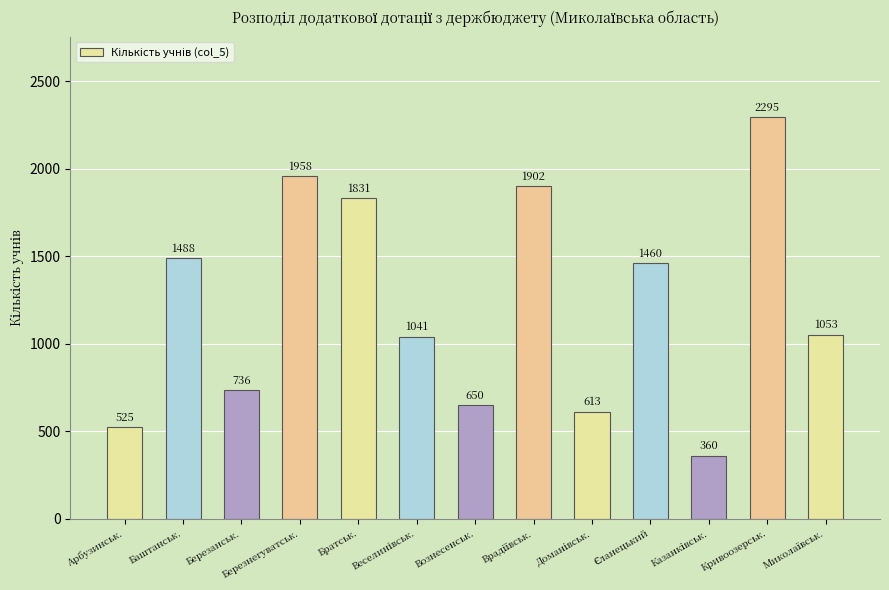

Which label corresponds to the largest value in the chart?

Кривоозерськ.